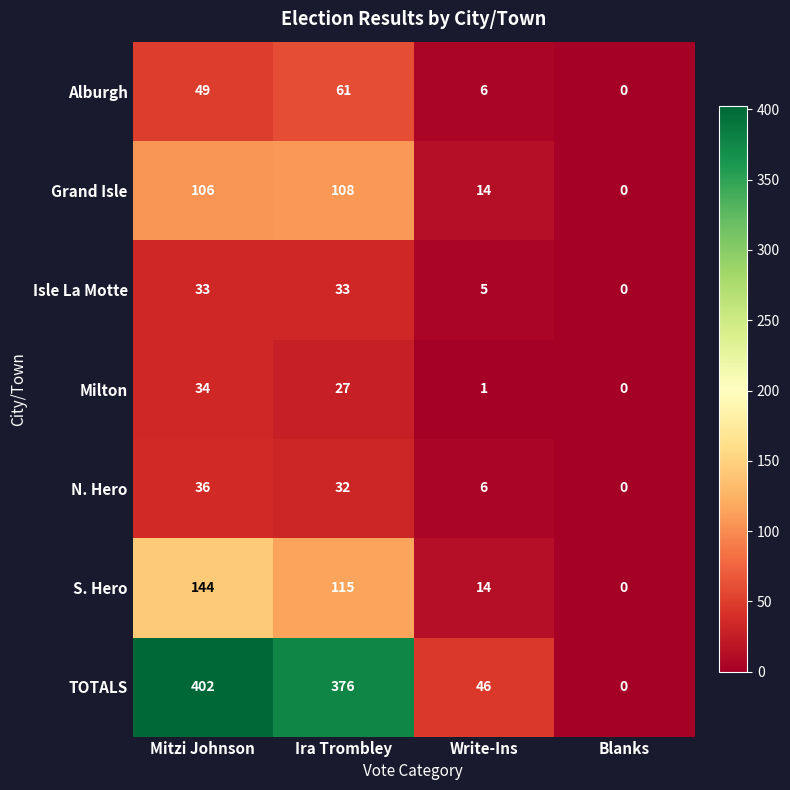

Rank the series by their maximum value, from lowest to highest.

Isle La Motte, Milton, N. Hero, Alburgh, Grand Isle, S. Hero, TOTALS